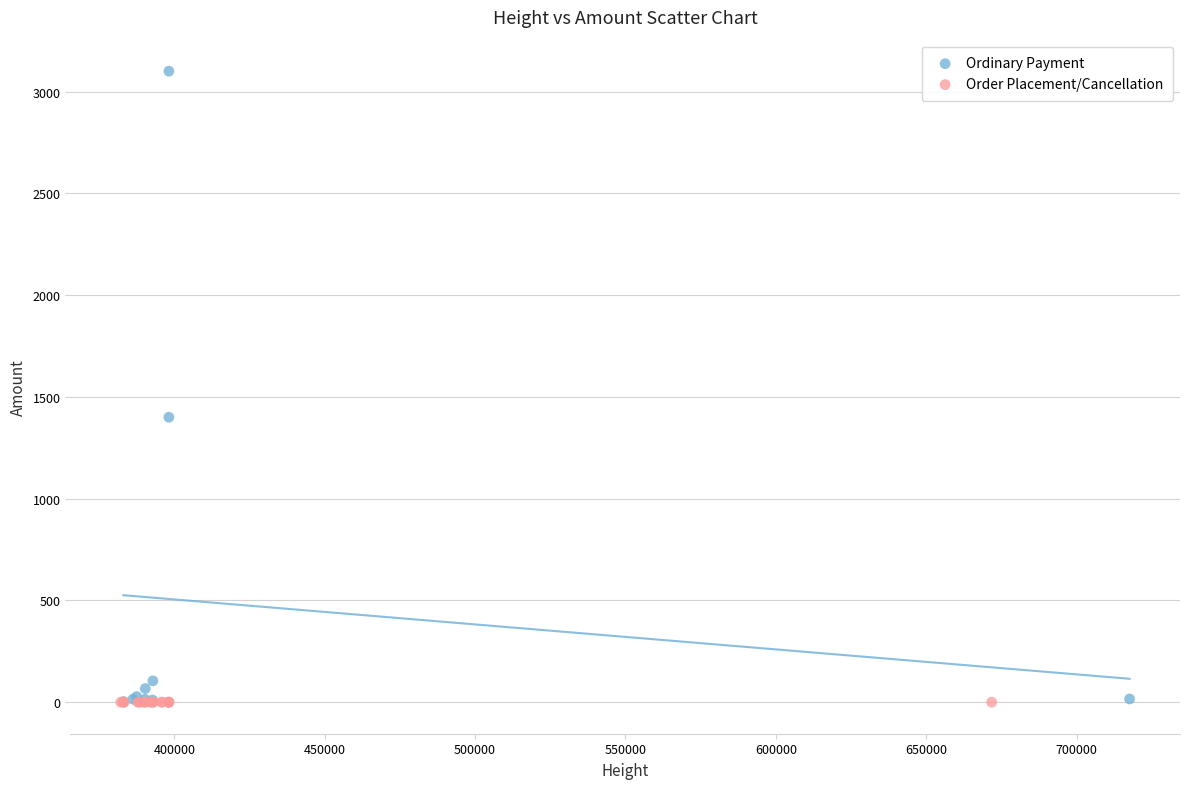

Which series has the largest Y range (max minus min)?

Ordinary Payment